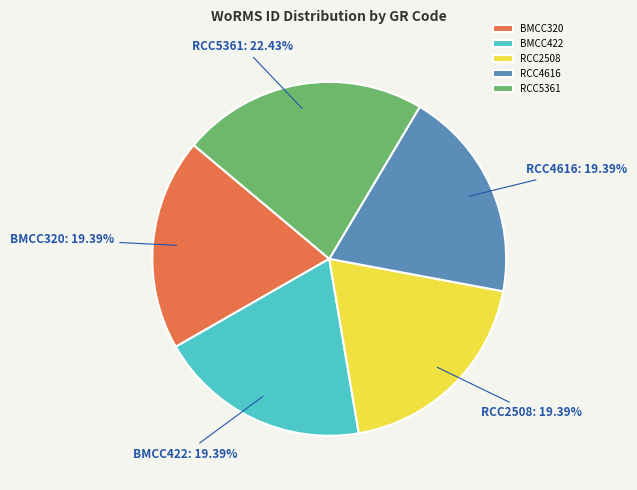

Which category has the biggest portion of the pie?

RCC5361